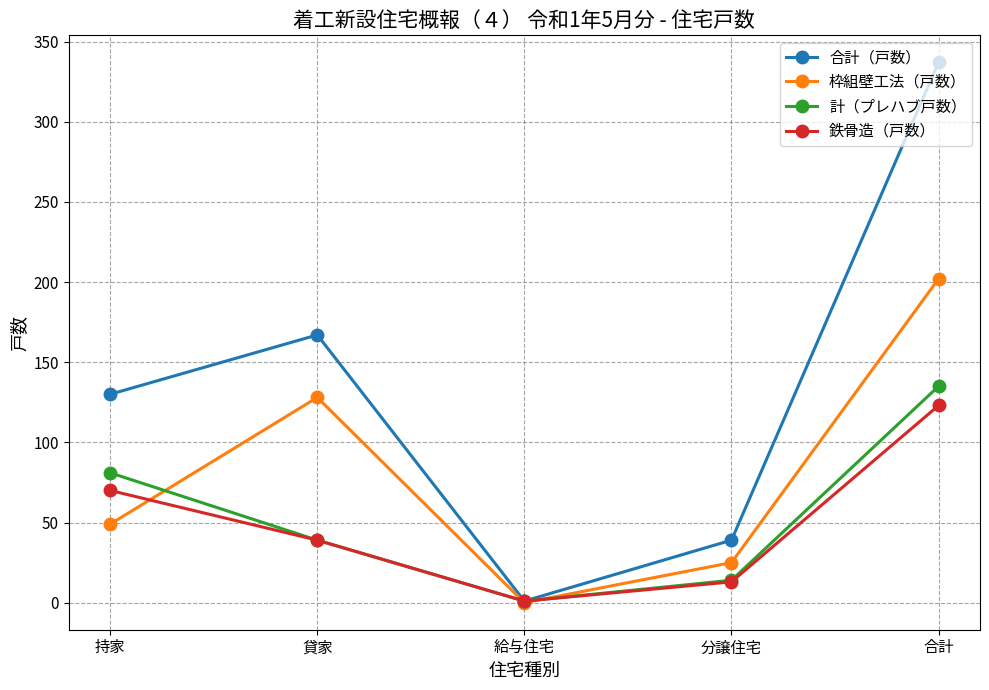

What is the approximate value of 鉄骨造（戸数） at 持家?

70